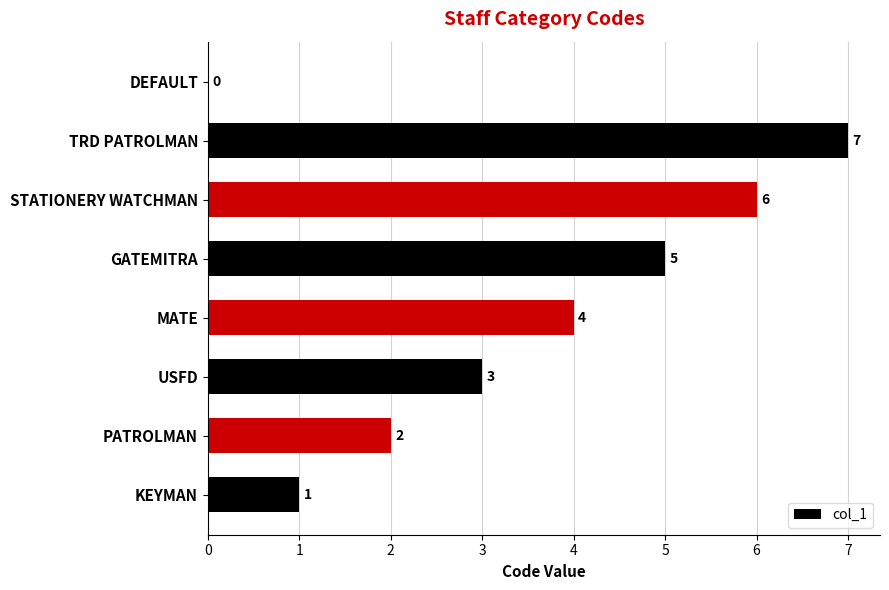

The chart shows a value of 7 at TRD PATROLMAN. True or false?

True